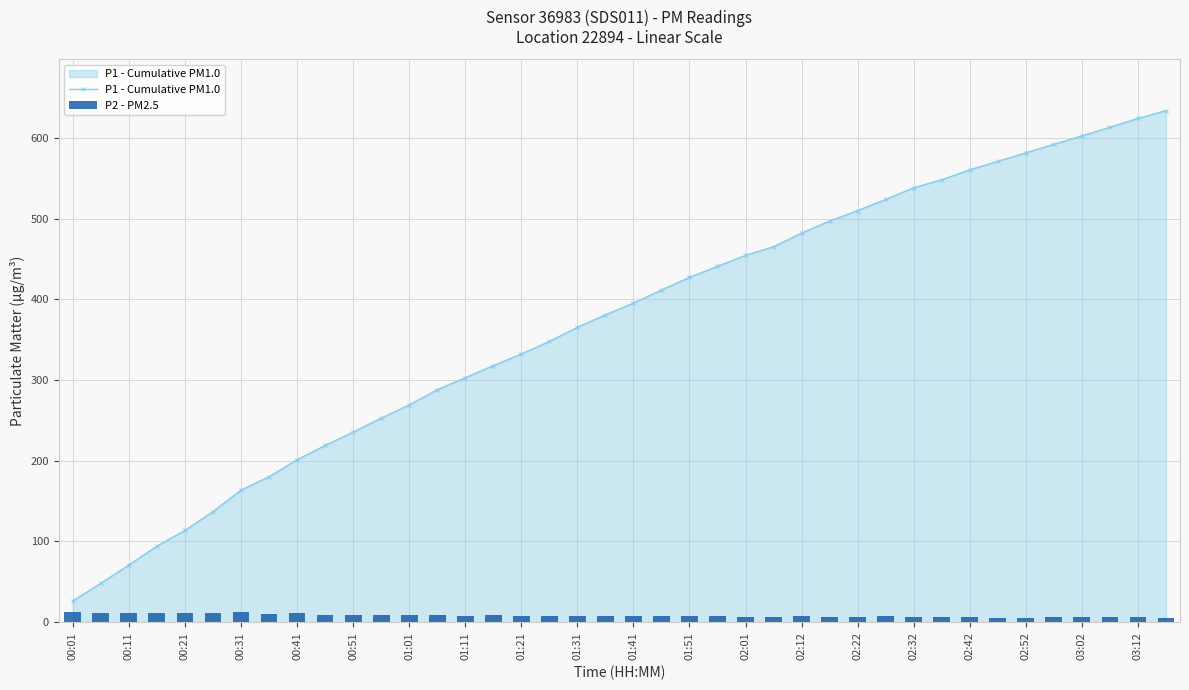

True or false: P1 - Cumulative PM1.0 has a value of 238.2 at 00:31.

False